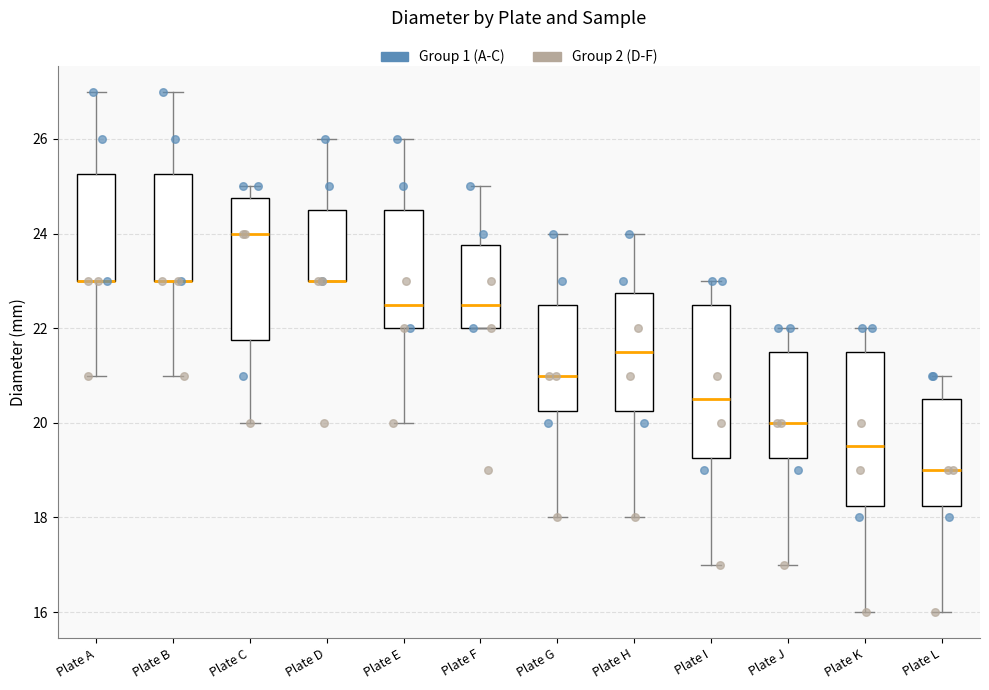

Where does the upper whisker of the box for Plate H end on the y-axis? The values are not printed on the chart, so give them approximately, as read against the axis.

24.0